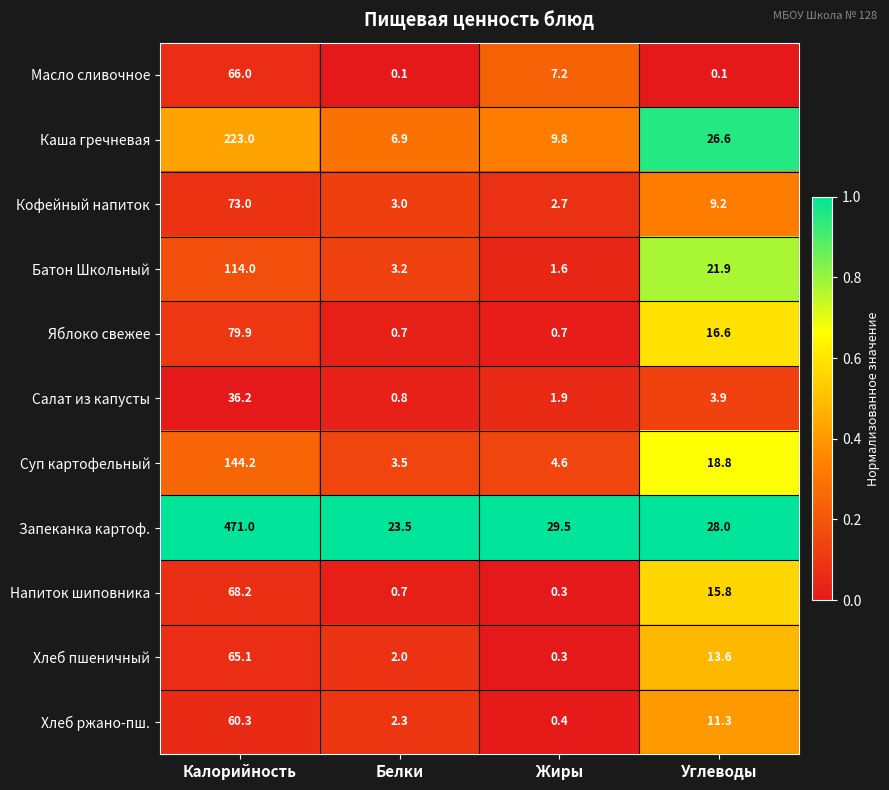

The Суп картофельный series shows 191.5 at Калорийность. True or false?

False